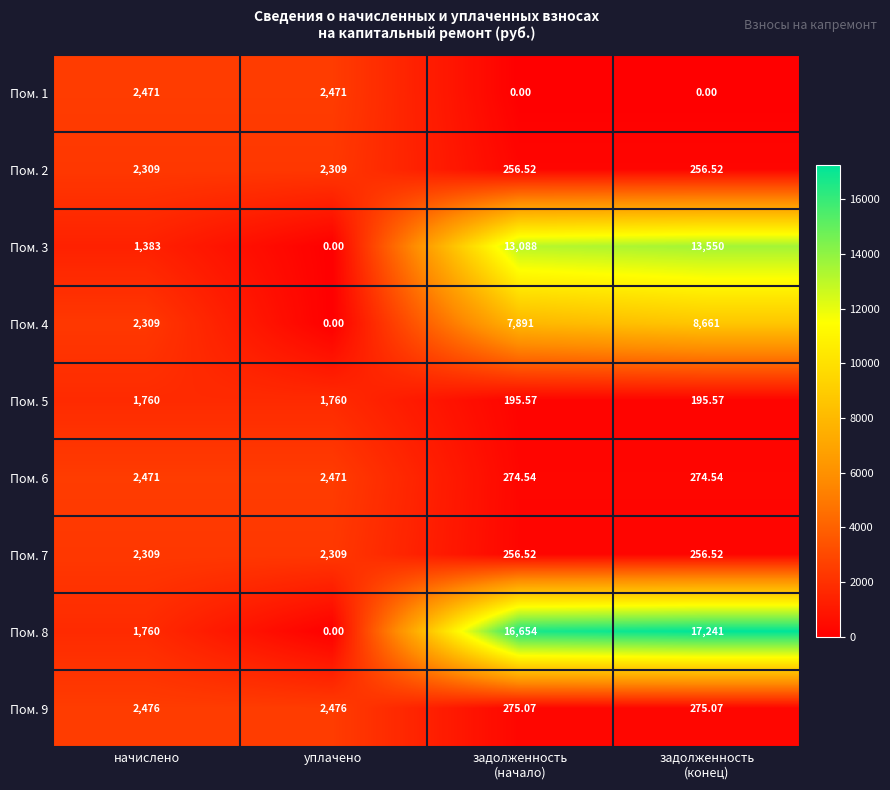

At which label does Пом. 3 reach its minimum?

уплачено